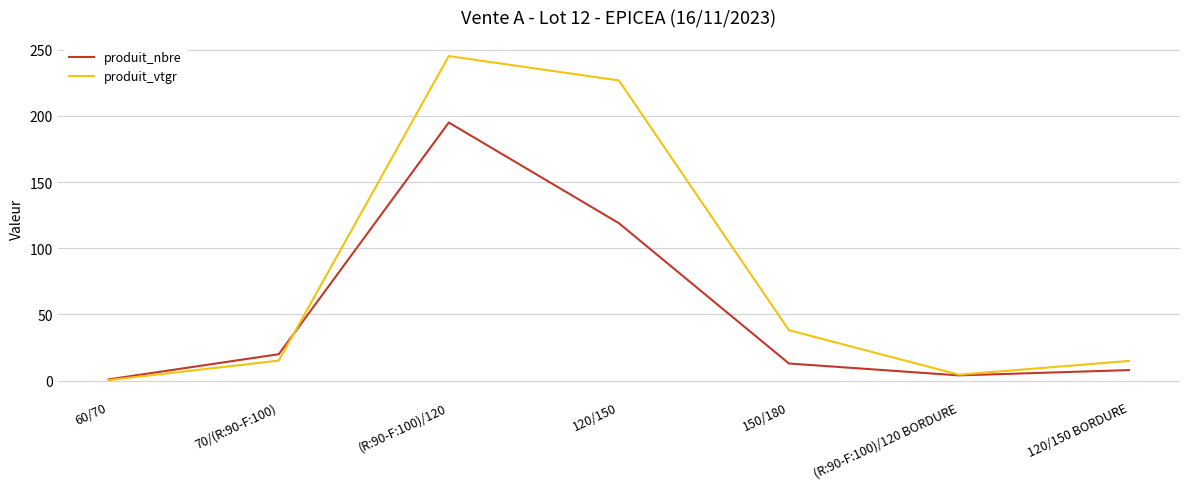

Is it true that produit_vtgr equals 14.9 at 120/150 BORDURE?

True